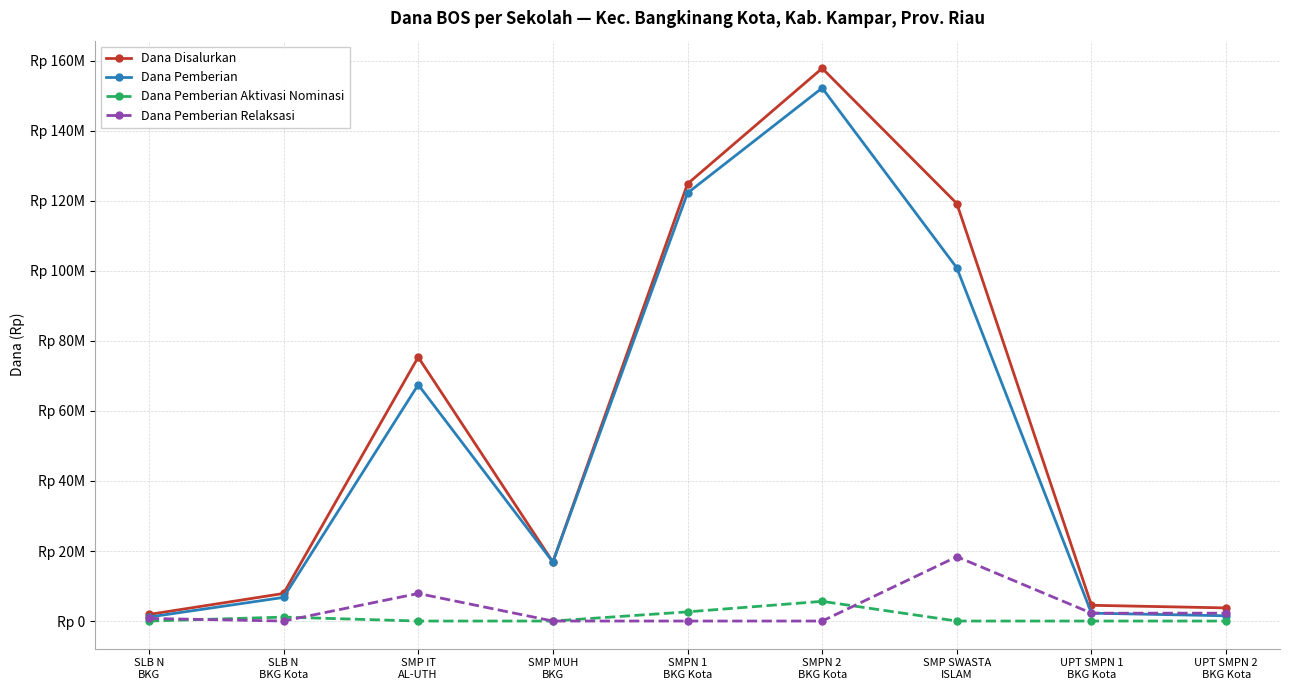

Does the chart have visible grid lines?

Yes